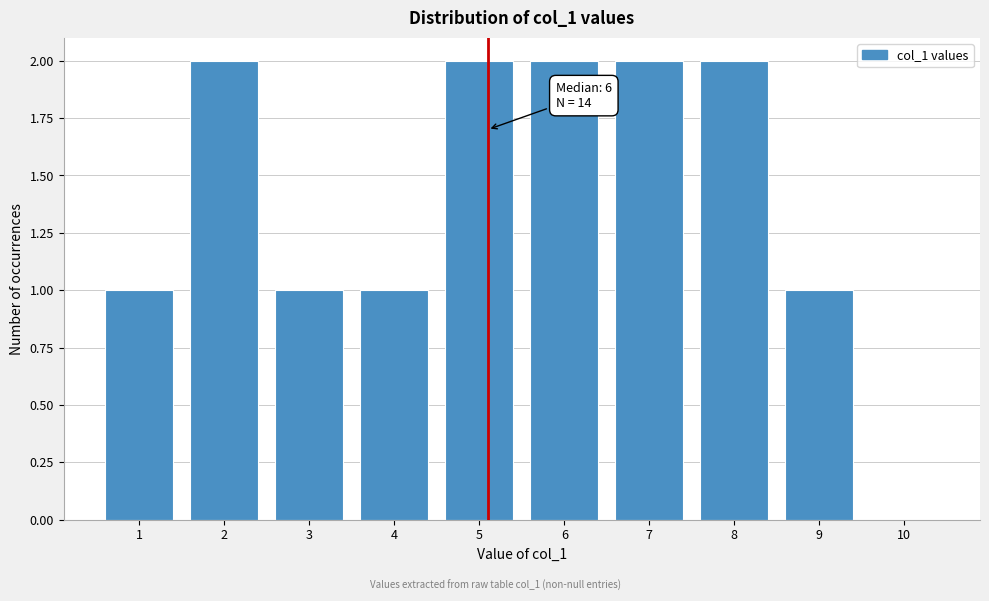

Reading left to right, transcribe all the data shown in this chart.

1=1	2=2	3=1	4=1	5=2	6=2	7=2	8=2	9=1	10=0